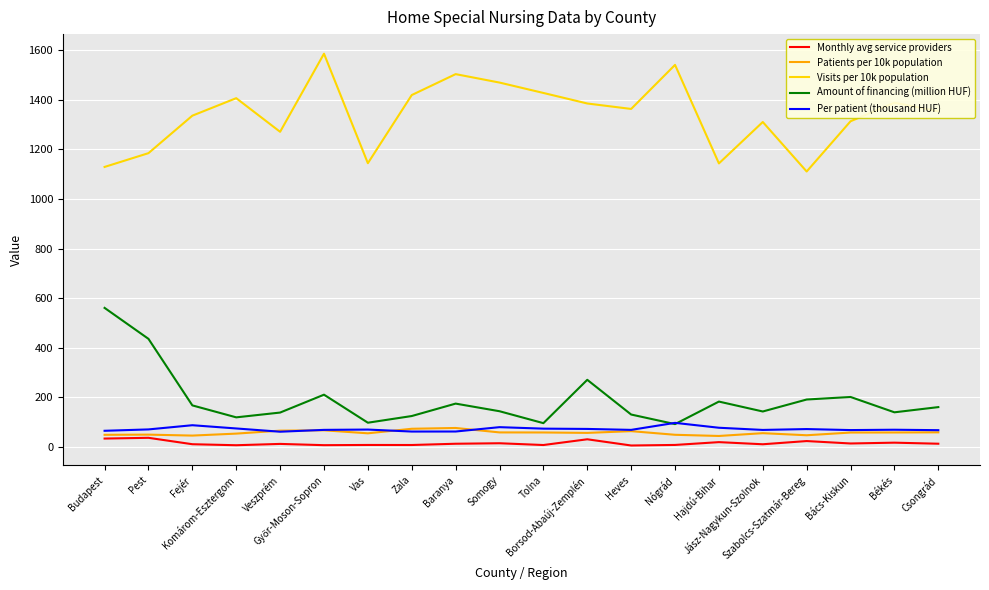

At which label is Amount of financing (million HUF) closest to 326?

Borsod-Abaúj-Zemplén